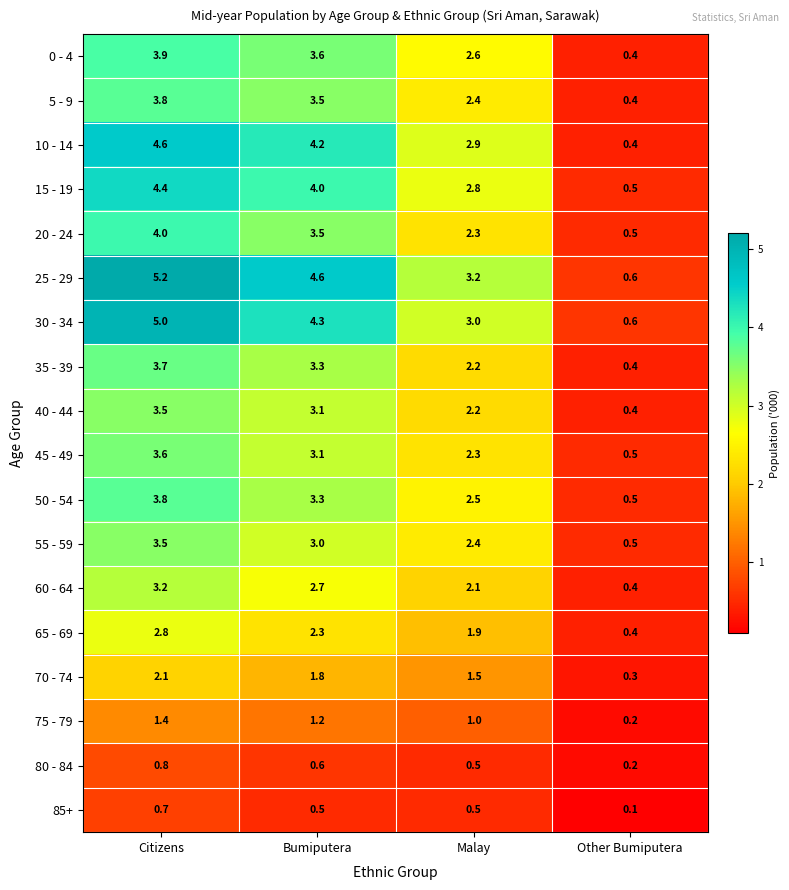

The value of 55 - 59 at Citizens is 5.4. True or false?

False